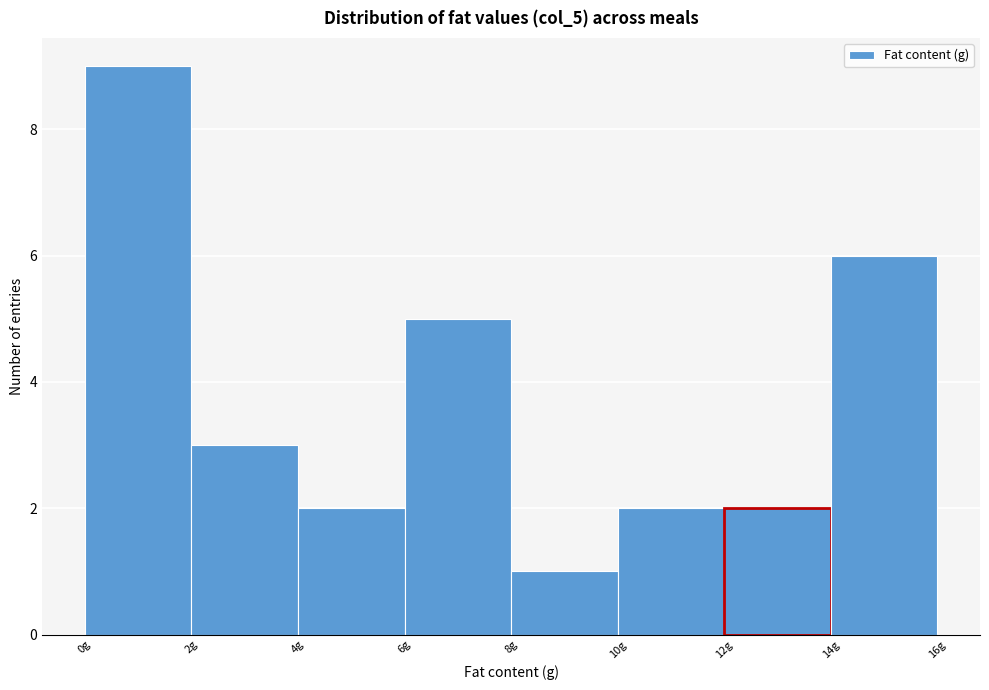

Reading left to right, list every bar in this chart as the range it spans on the x-axis followed by its height. The values are not printed on the chart, so give them approximately, as read against the axis.

0 to 2: 9
2 to 4: 3
4 to 6: 2
6 to 8: 5
8 to 10: 1
10 to 12: 2
12 to 14: 2
14 to 16: 6